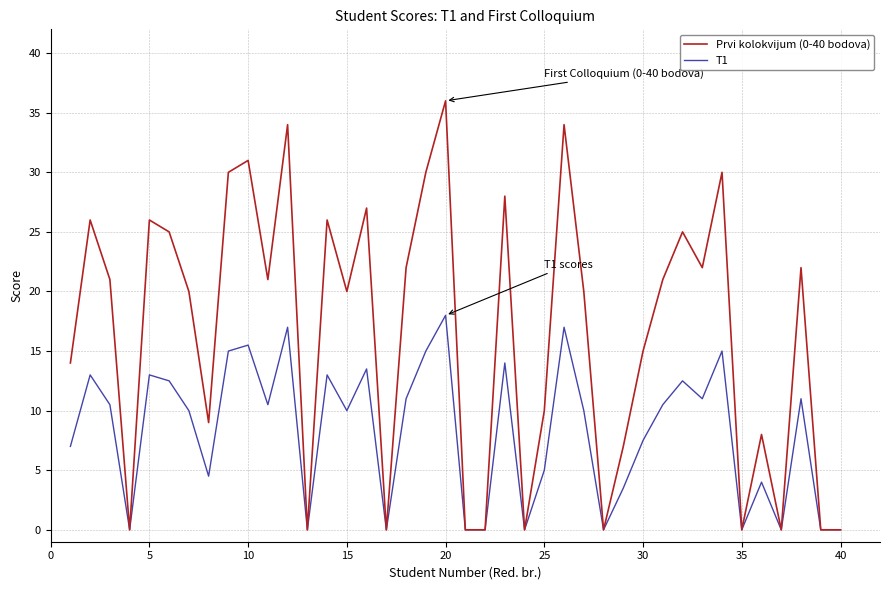

What is the greatest value displayed?

36.0